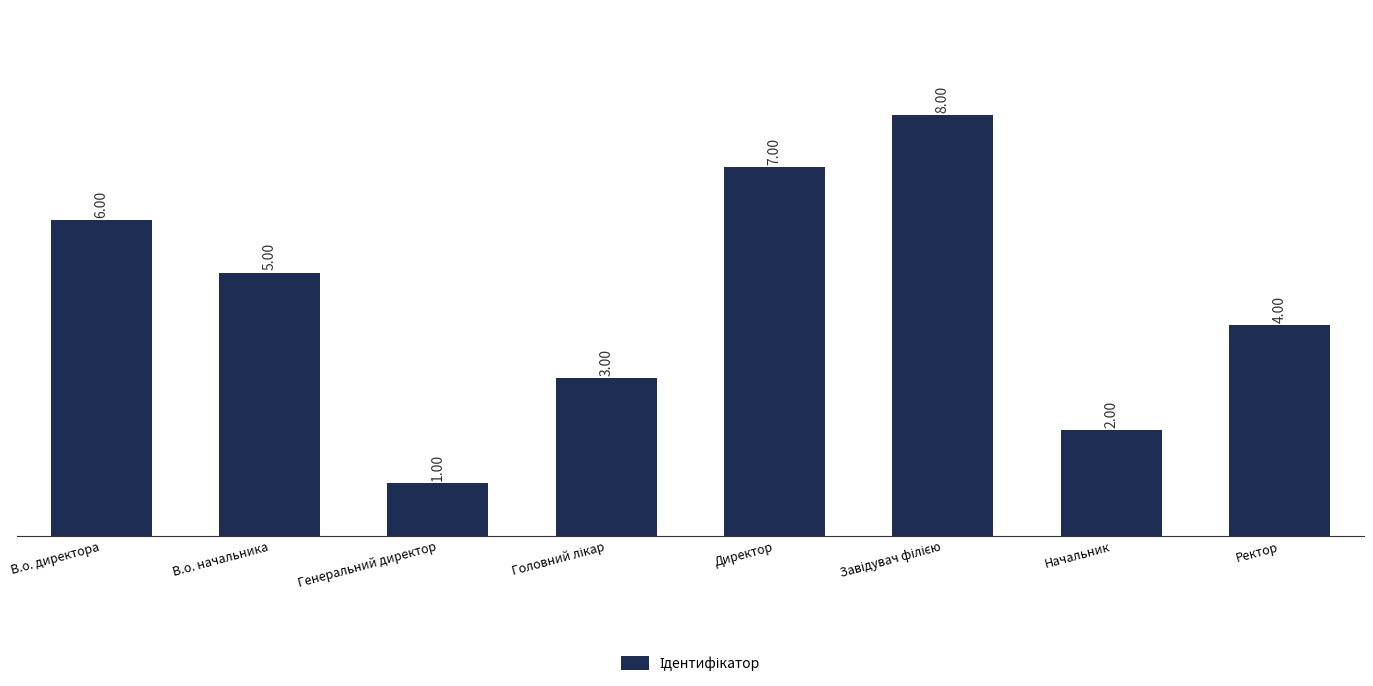

What is the greatest value displayed?

8